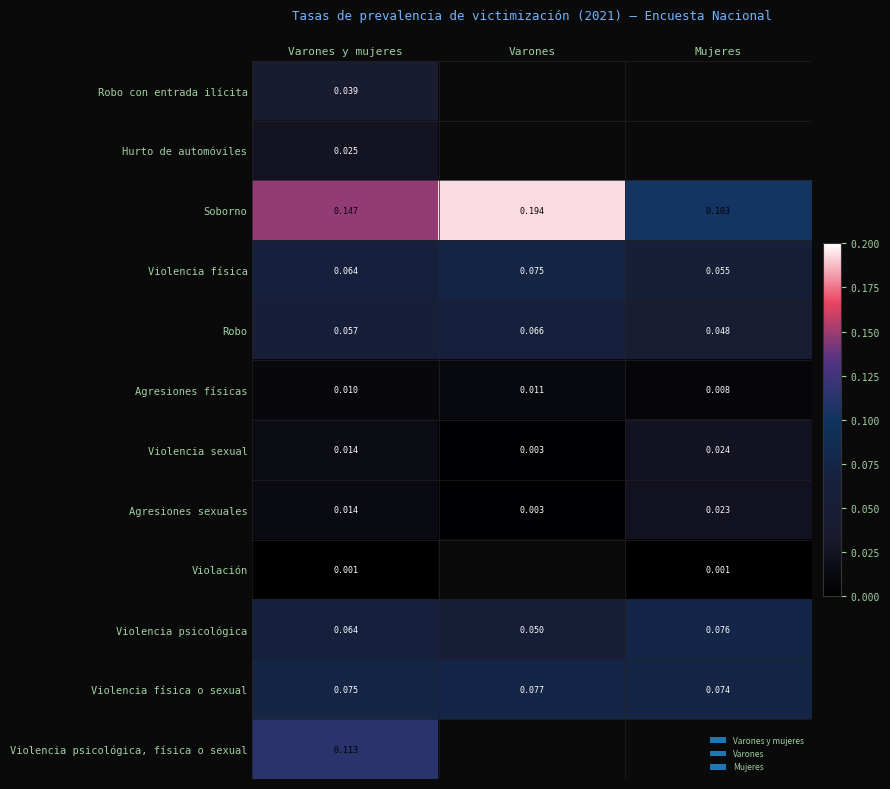

At which label does Violencia física reach its peak?

Varones